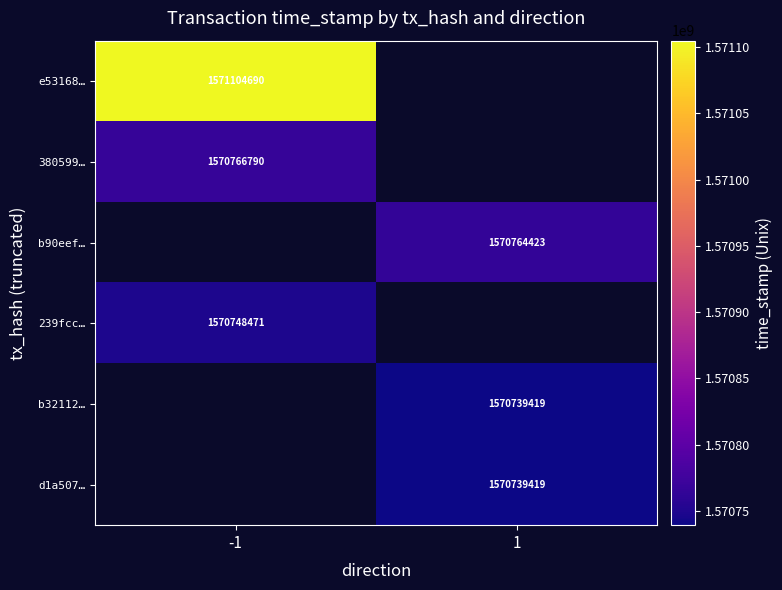

Is it true that e53168… equals 1571104690 at -1?

True